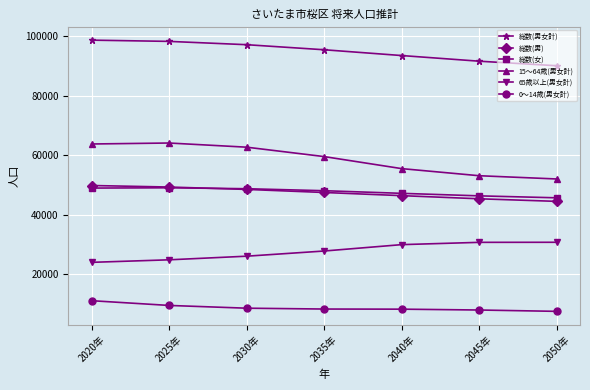

At which label does 総数(男) reach its minimum?

2050年